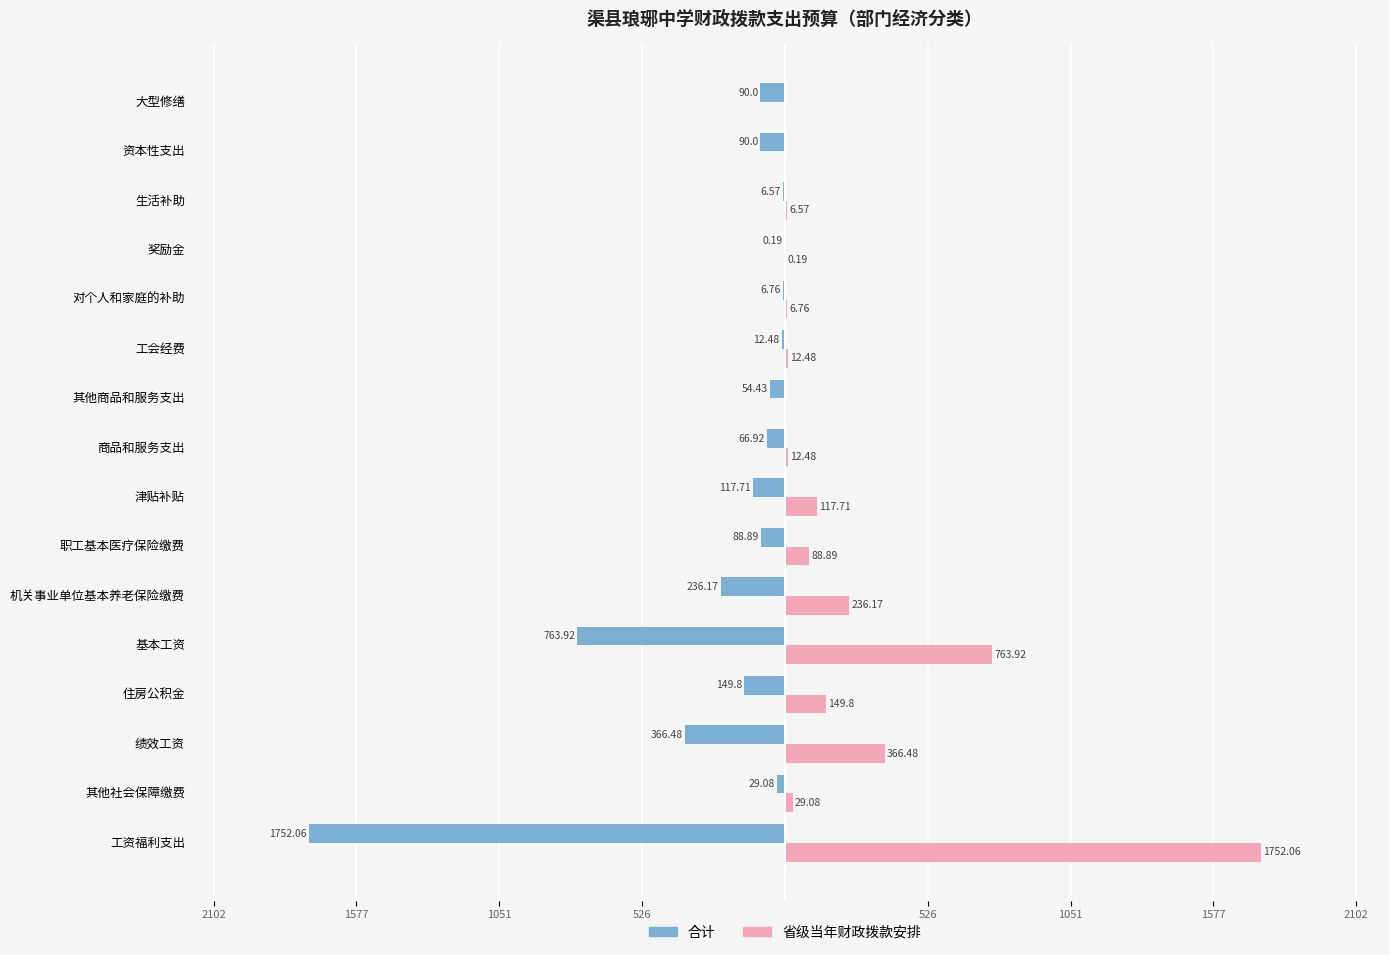

What are all the series names shown in the legend?

合计, 省级当年财政拨款安排